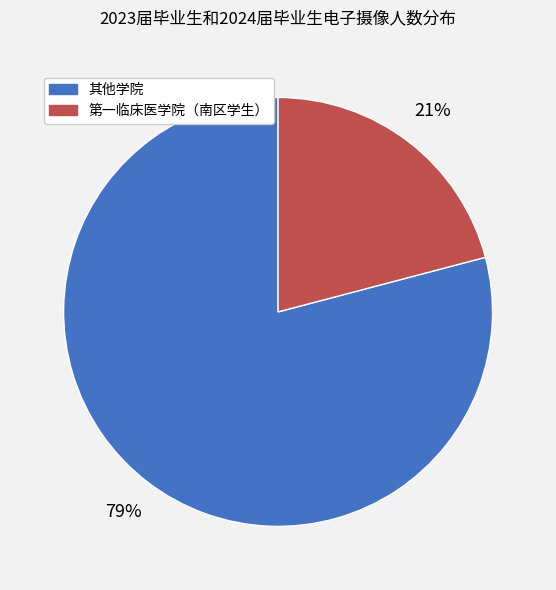

How many segments does this pie chart have?

2